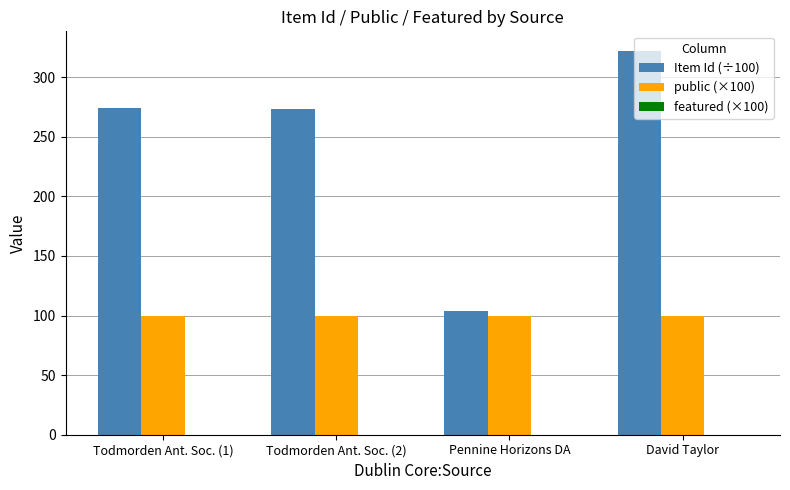

At Todmorden Ant. Soc. (2), list the series in order from largest to smallest.

Item Id (÷100), public (×100)